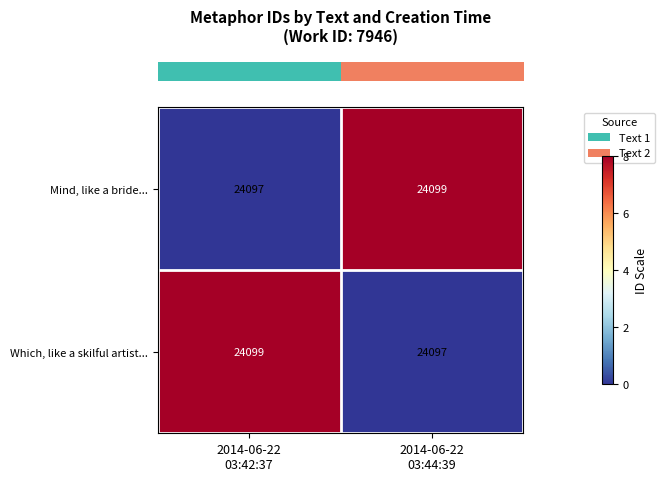

What is the sum of all Which, like a skilful artist... values?

48196